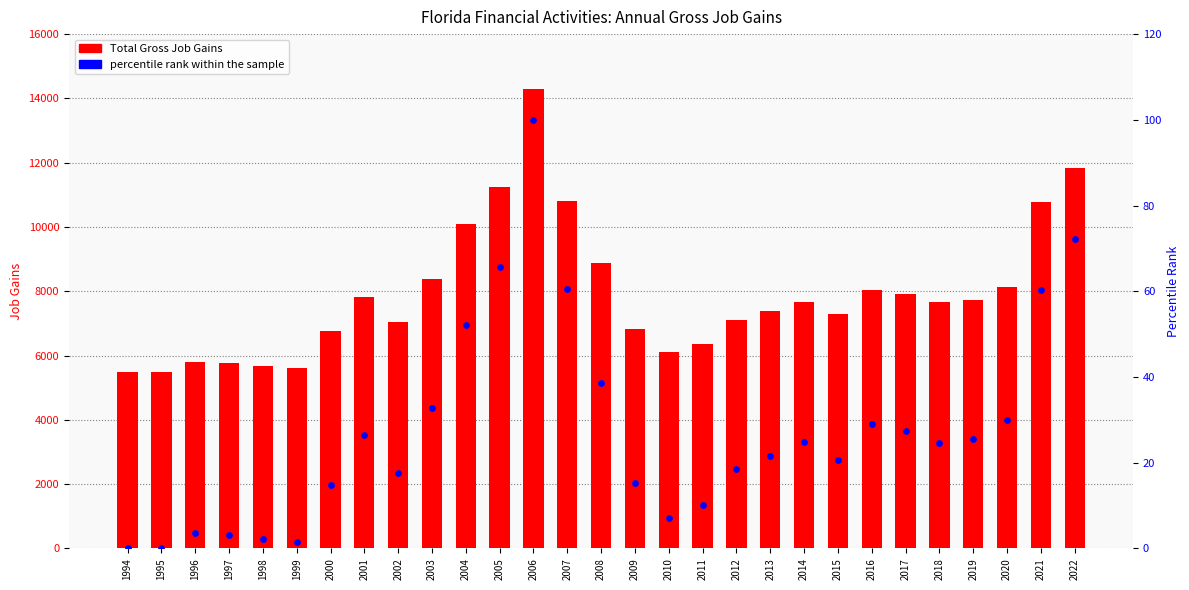

Which series has the largest total across all categories?

Total Gross Job Gains